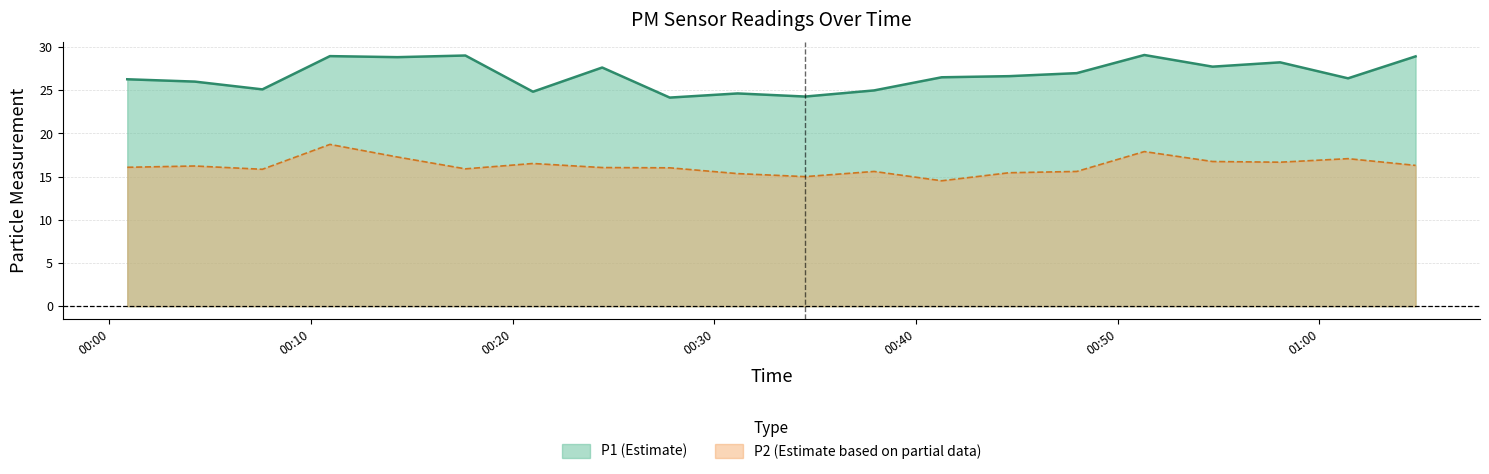

What is the lowest value of the P1 series?

24.1